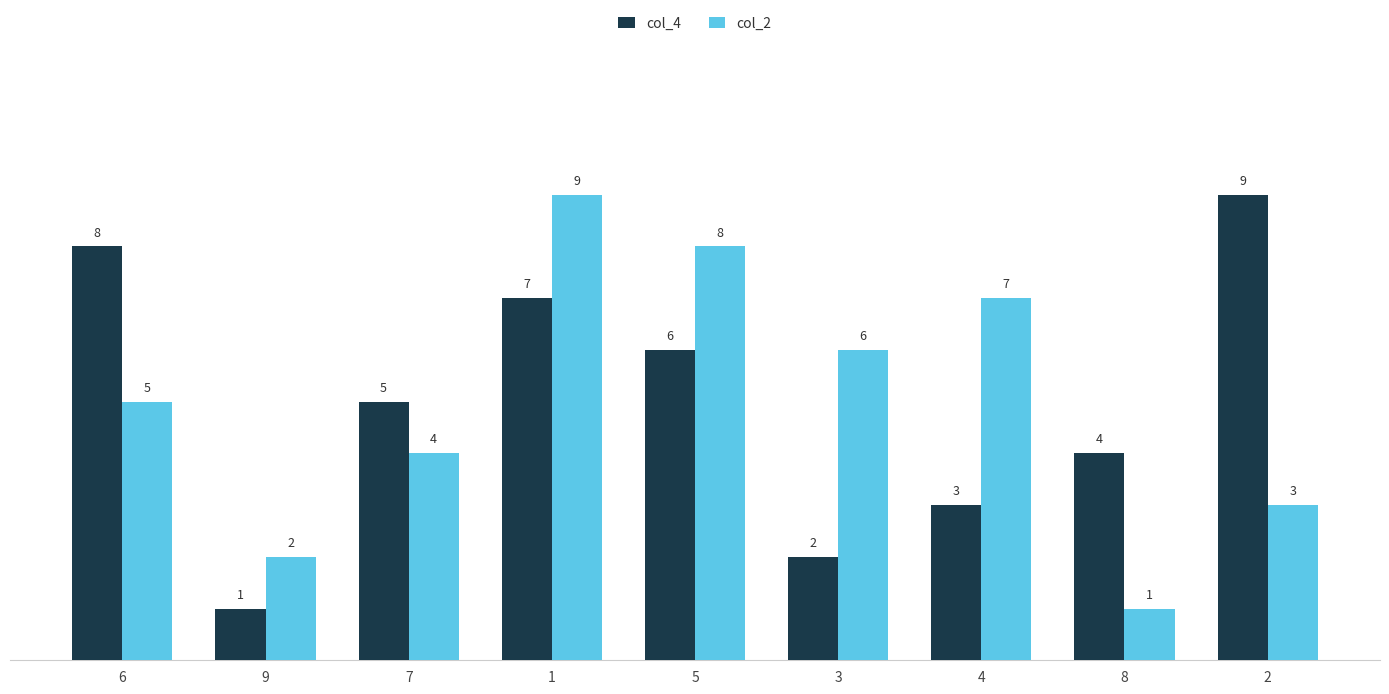

What is the average value of the col_2 series?

5